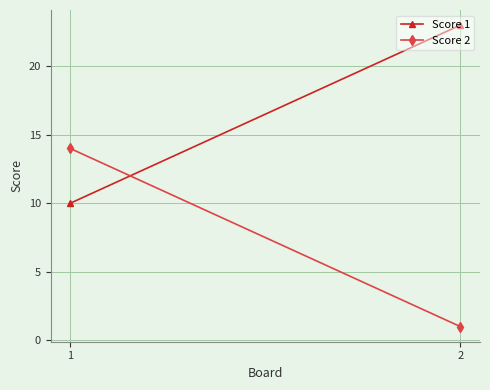

Which category has the lowest value in the Score 1 series?

1